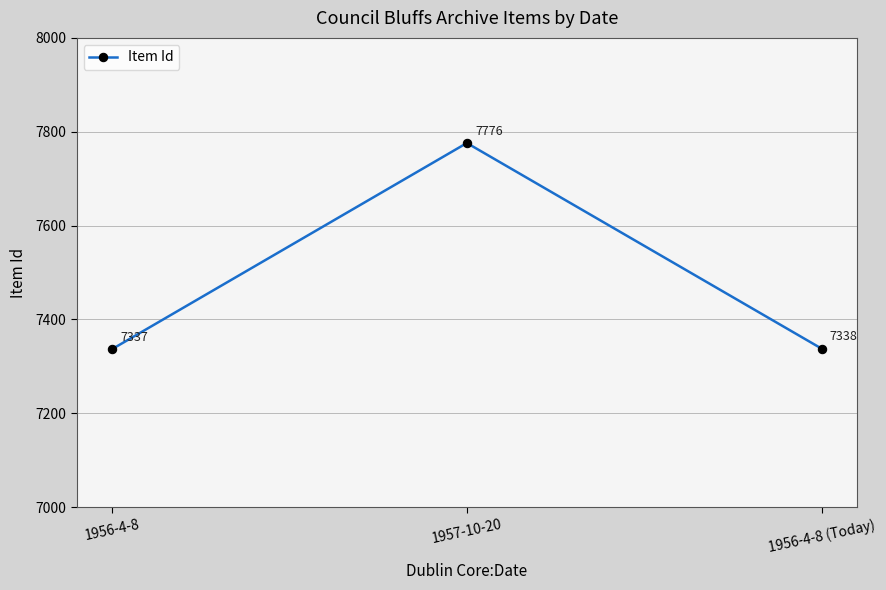

What is the difference between the maximum and minimum values?

439